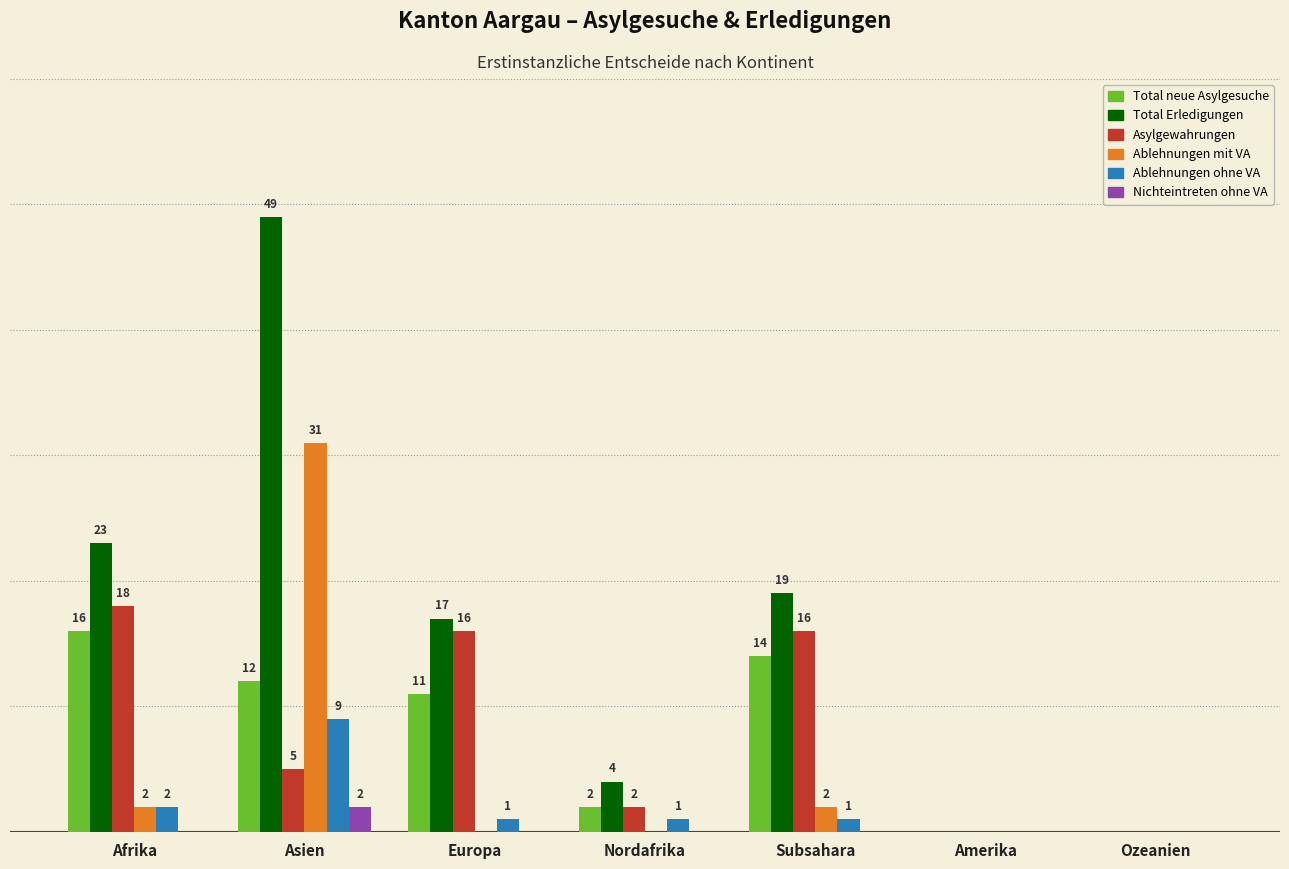

Which series has the largest range (max minus min)?

Total Erledigungen